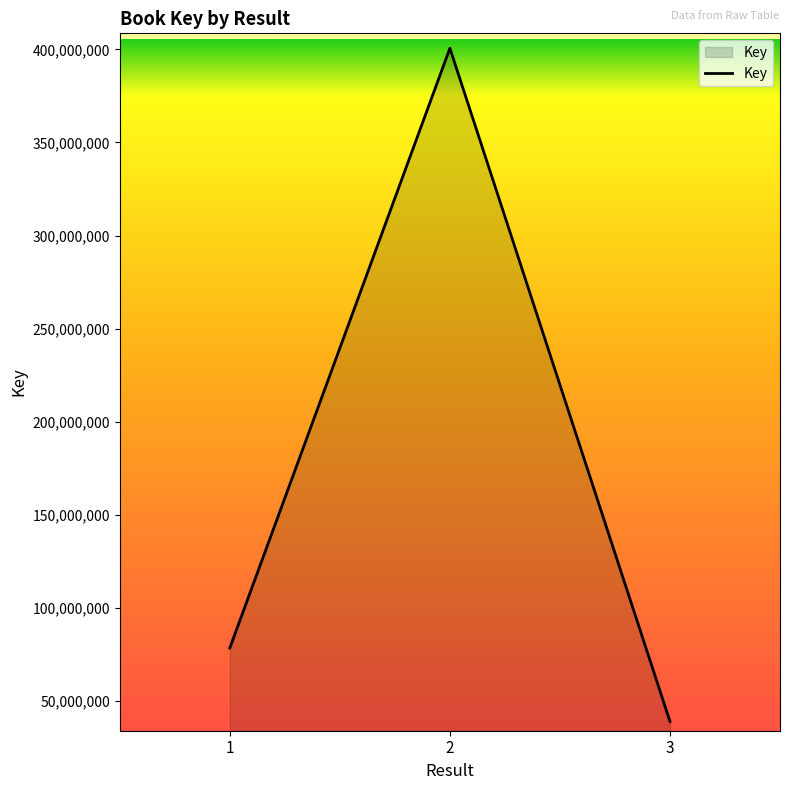

Rank the categories by value from lowest to highest.

3, 1, 2